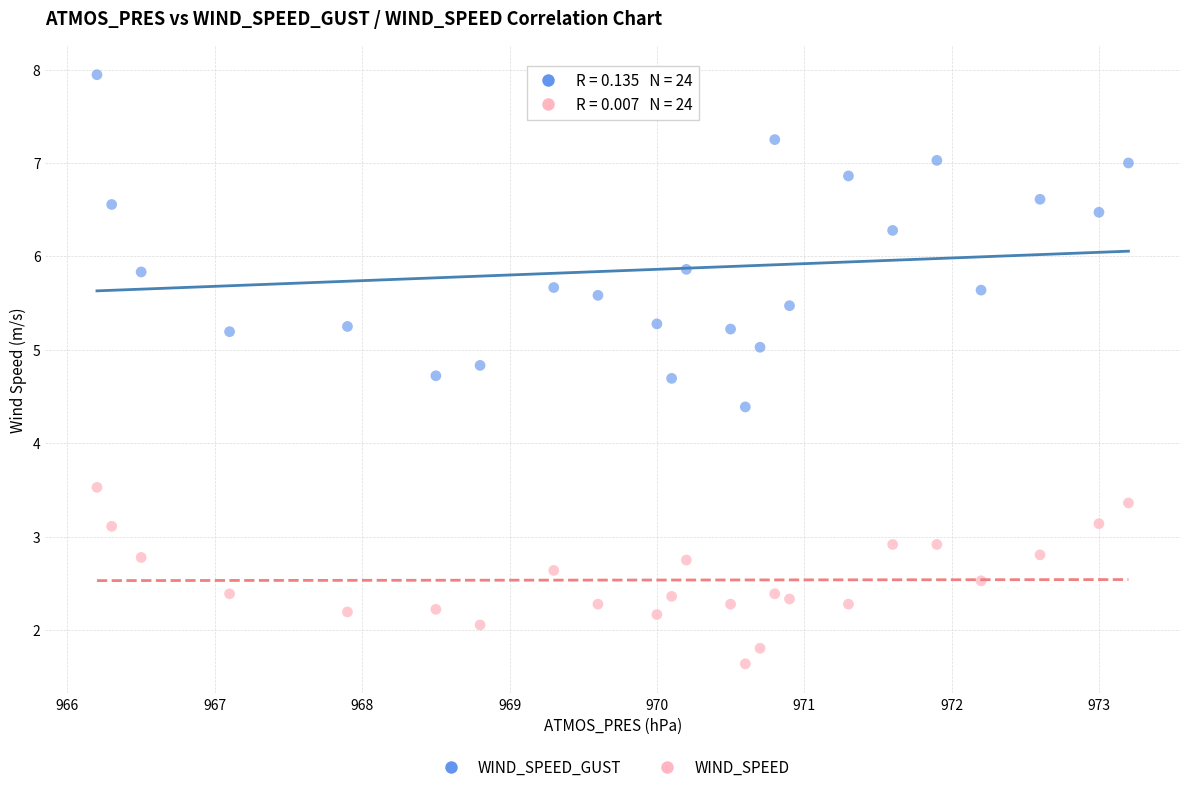

Which series has the largest Y range (max minus min)?

WIND_SPEED_GUST